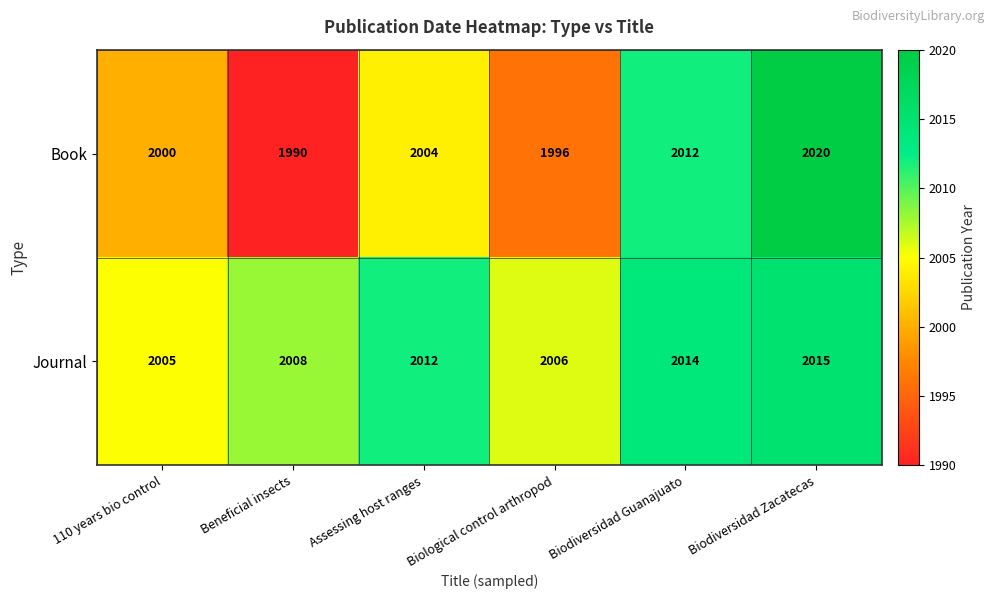

What is the average value of the Book series?

2004